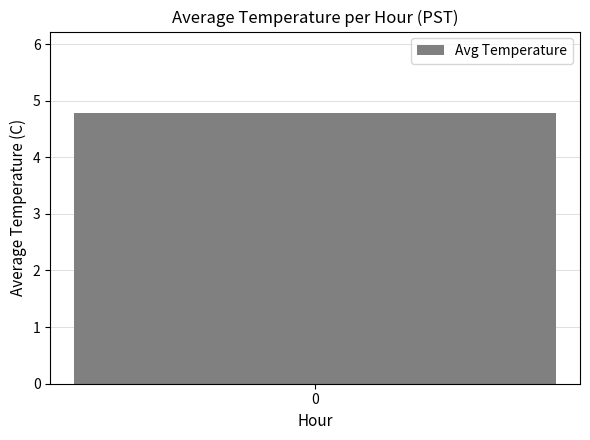

True or false: the data shows 4.8 at 0.

True